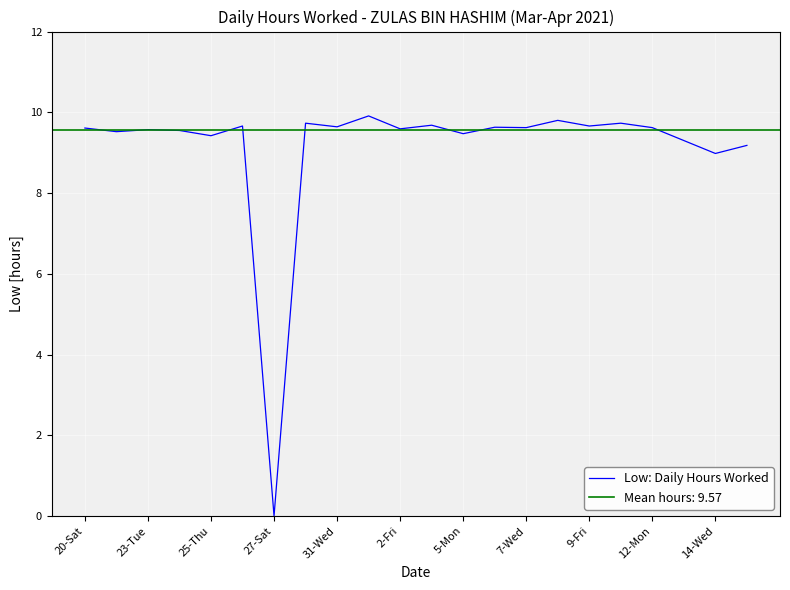

What is the maximum value for Low: Daily Hours Worked?

9.9